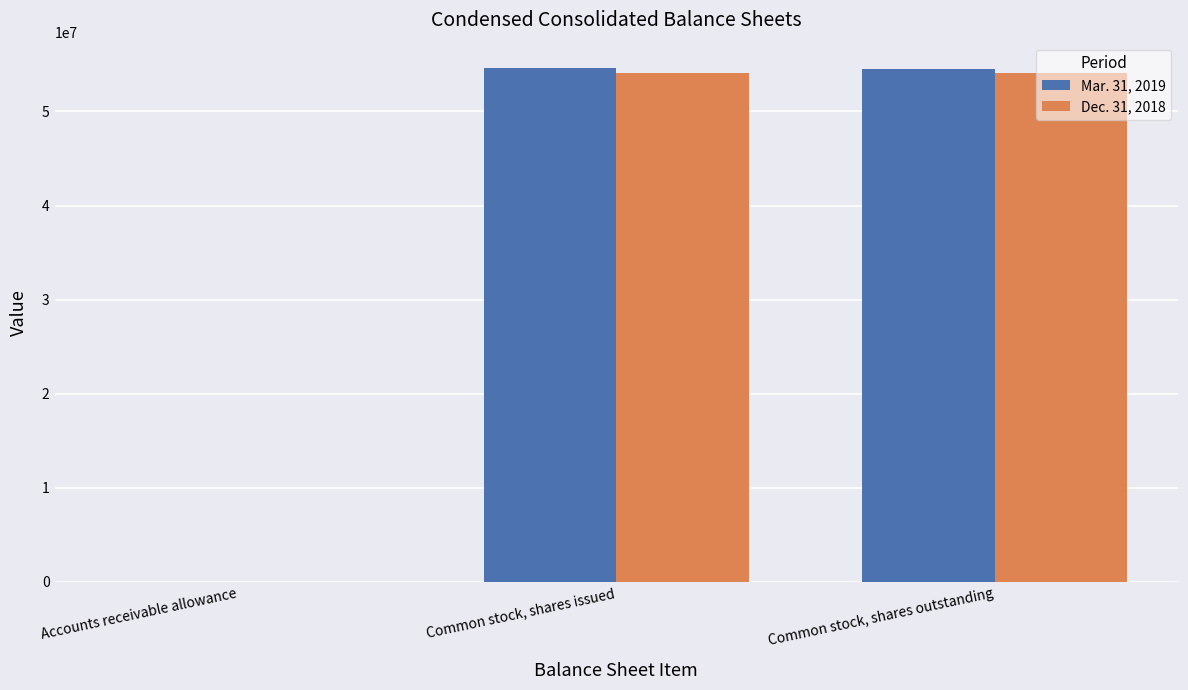

What is the greatest value displayed?

54584243